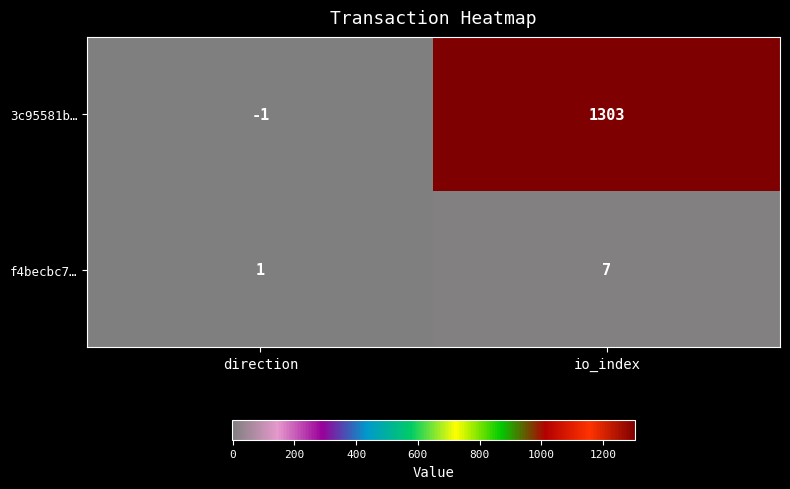

Reading right to left, extract all data points from this chart.

3c95581b…: 1303	-1
f4becbc7…: 7	1